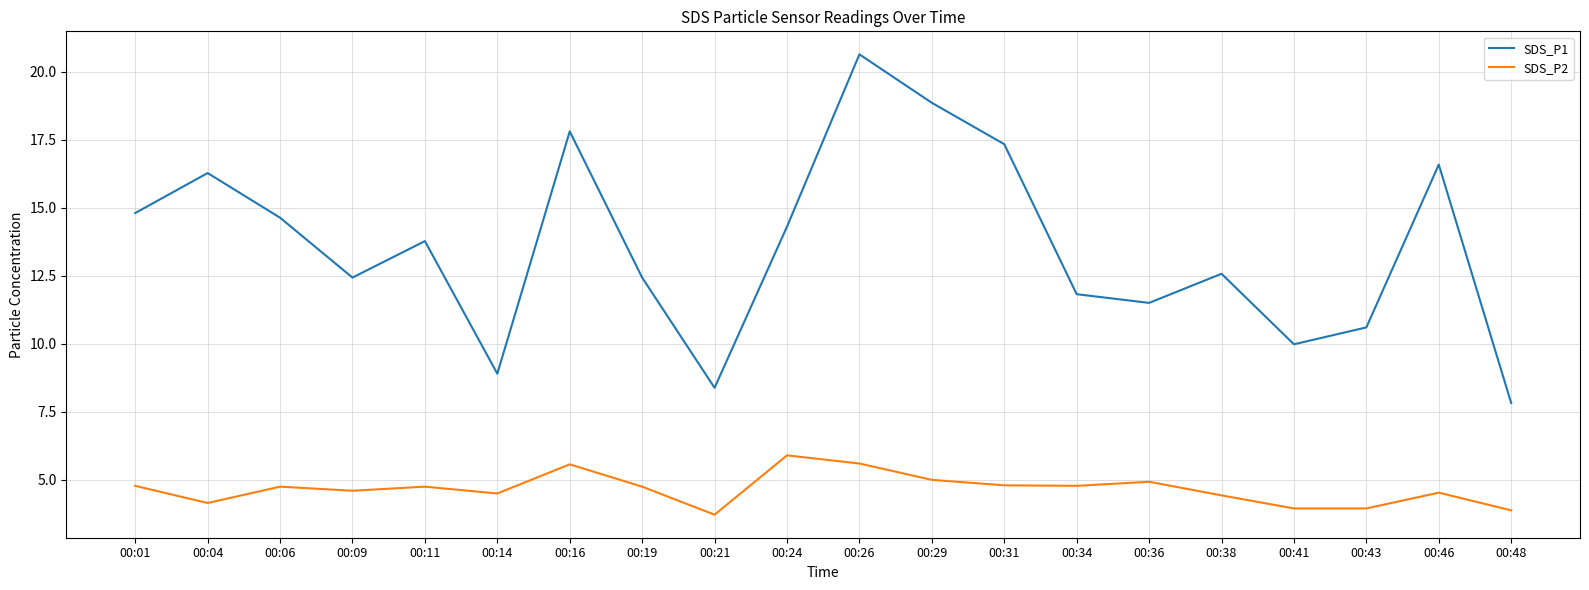

What is the maximum value shown in the chart?

20.6